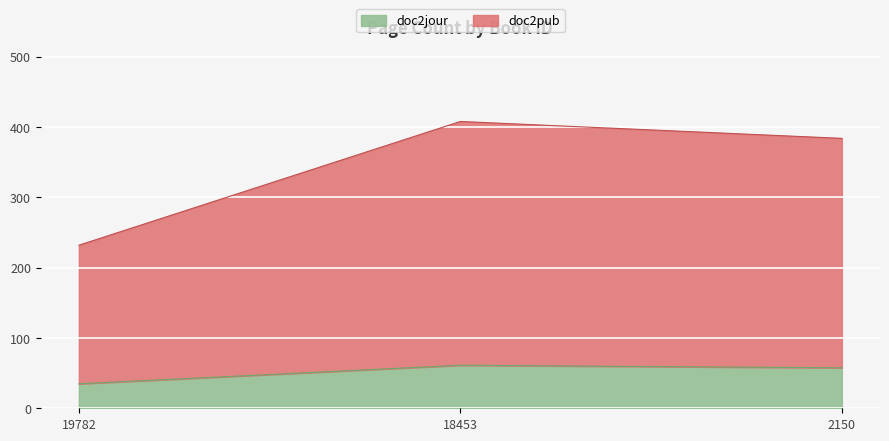

What is the minimum value shown in the chart?

232